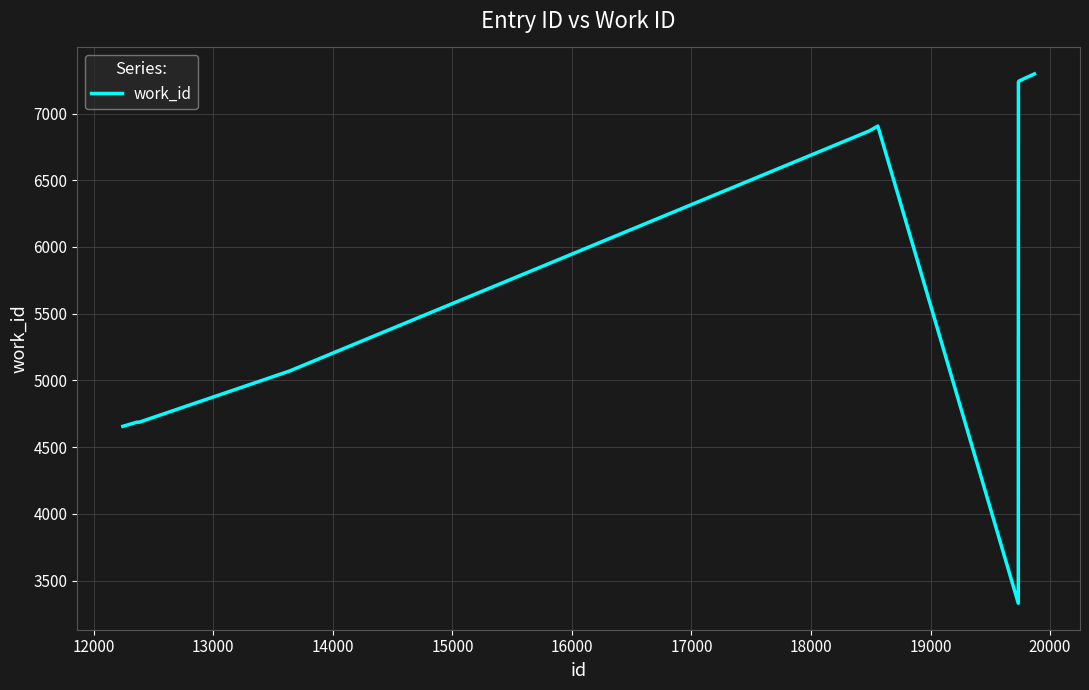

What is the difference between the maximum and minimum values?

3967